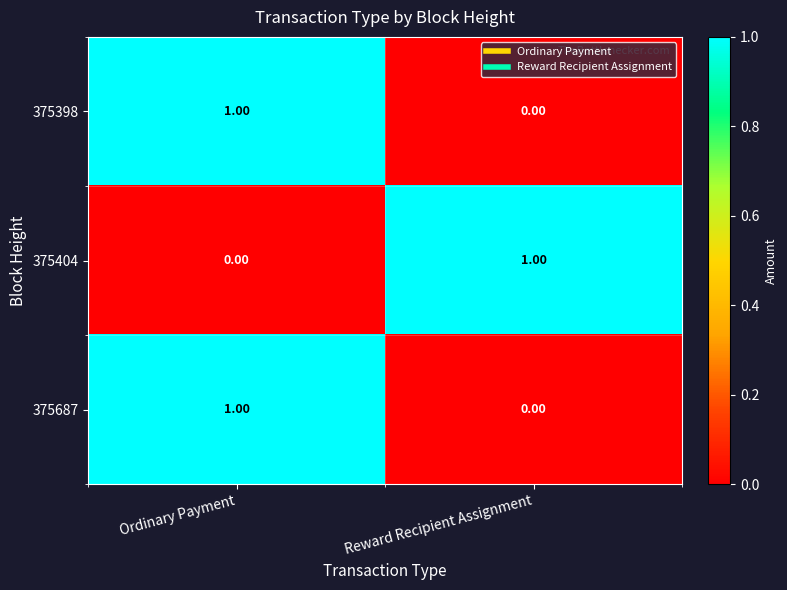

Rank the categories by 375404 value from highest to lowest.

Reward Recipient Assignment, Ordinary Payment